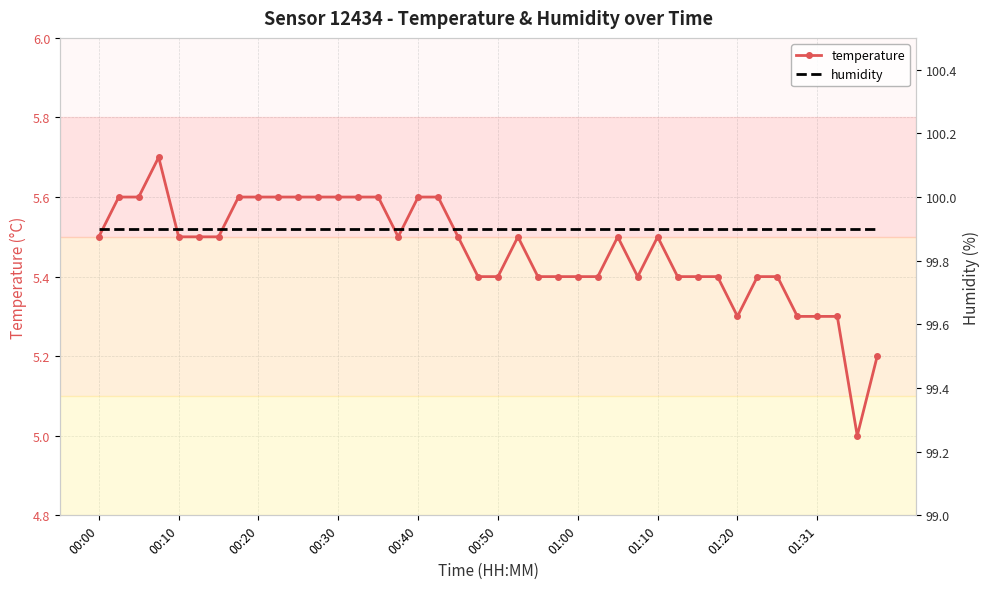

What are all the series names shown in the legend?

temperature, humidity